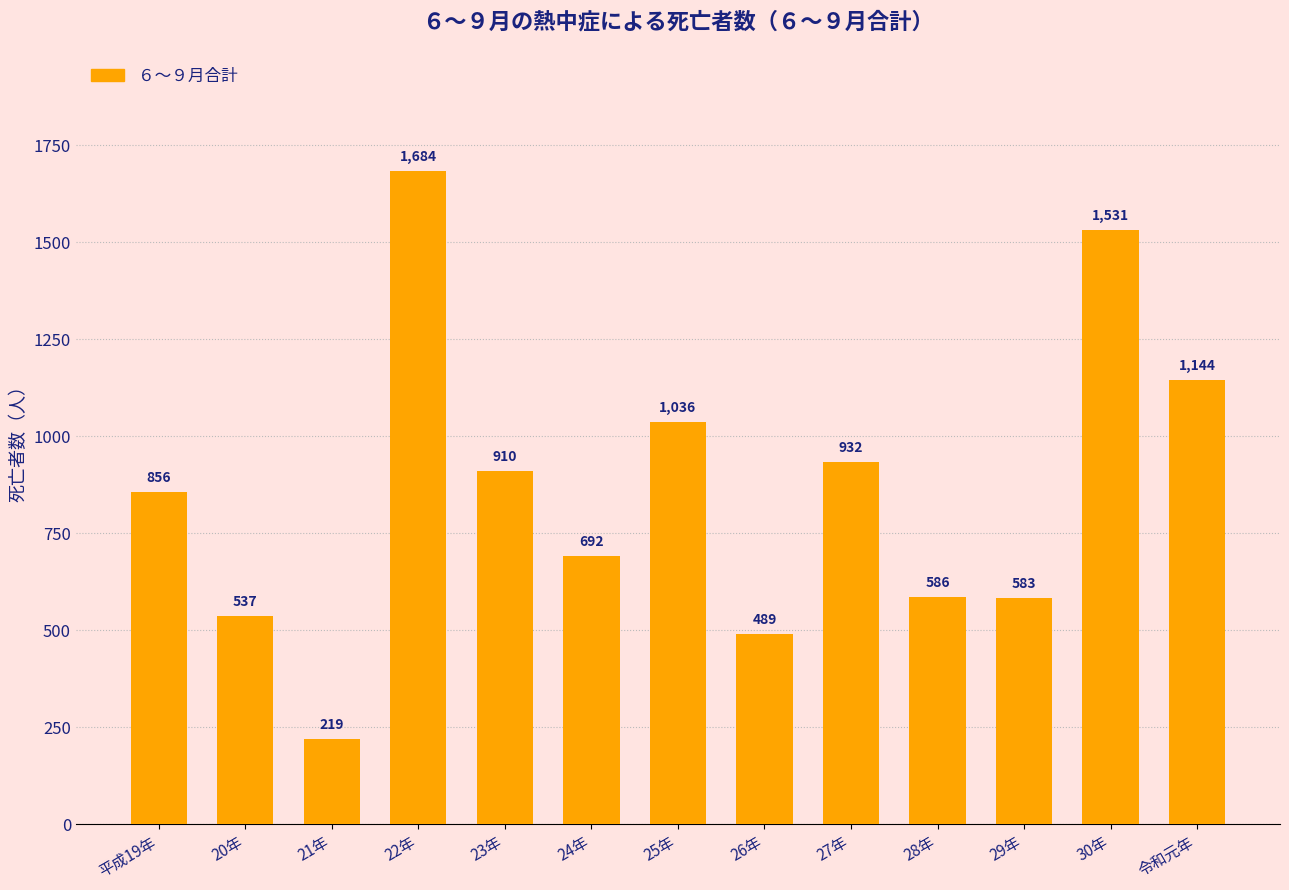

Which has a higher value, 21年 or 25年?

25年